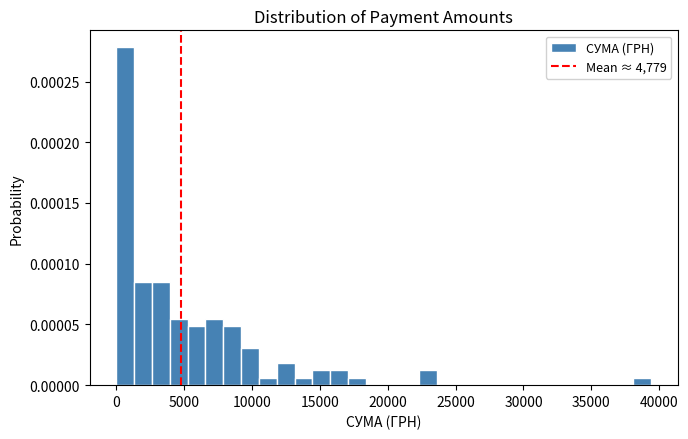

Read against the x-axis, roughly where is the centre of the tallest bar?

500